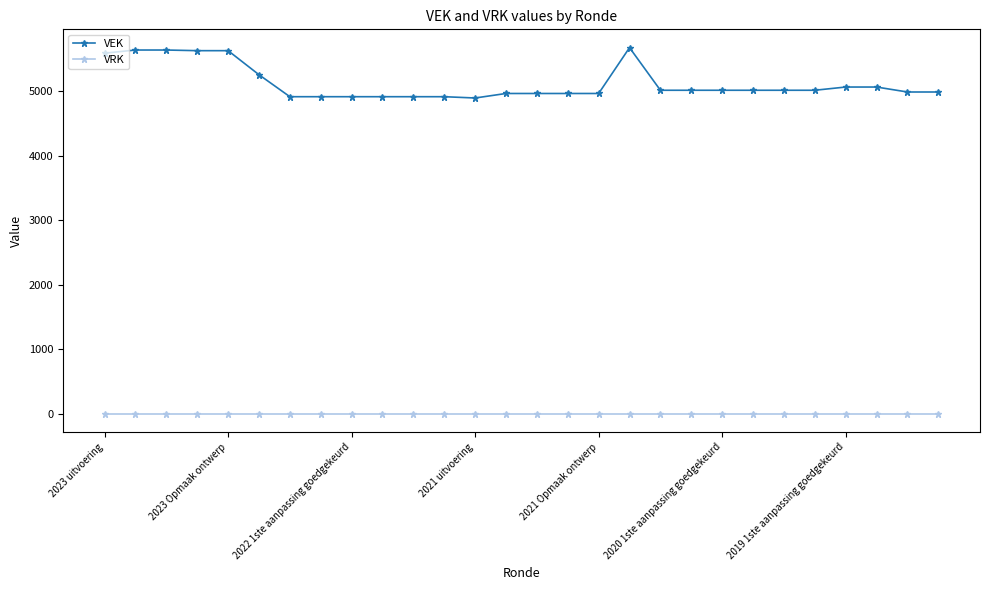

What is the difference between the maximum and second lowest values in the VEK series?

761